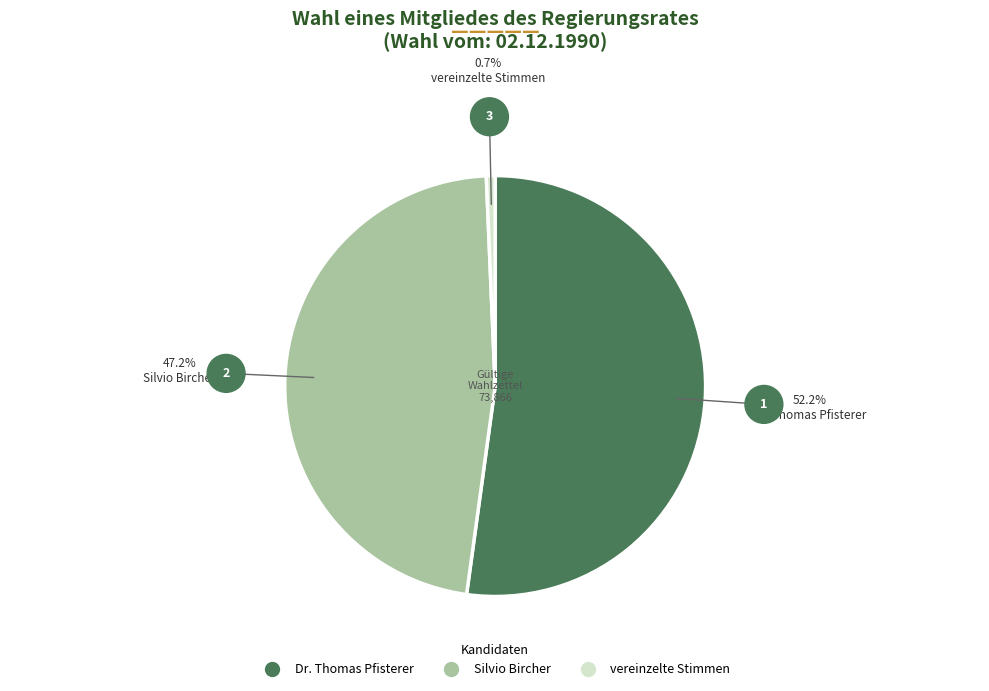

Which category accounts for the majority?

Dr. Thomas Pfisterer